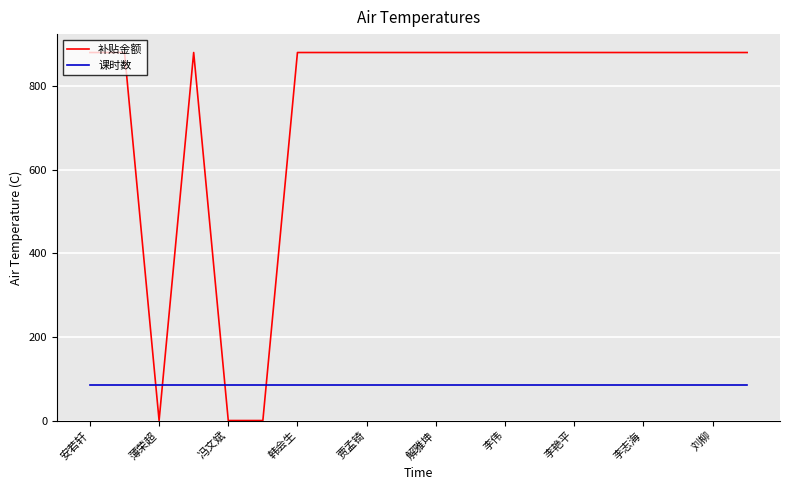

What is the lowest value of the 课时数 series?

84